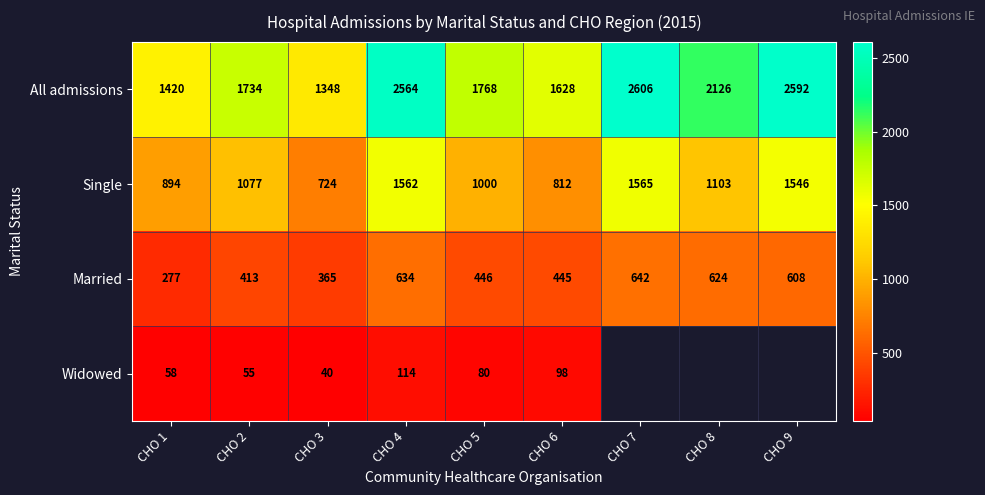

Which label corresponds to the smallest value in the chart?

CHO 3